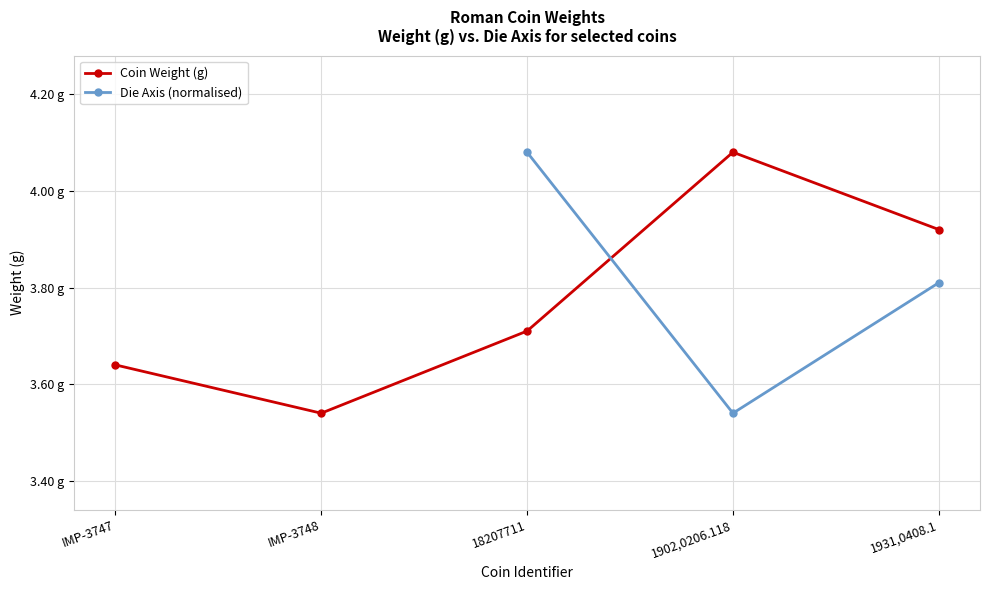

Where is the first local maximum?

1902,0206.118